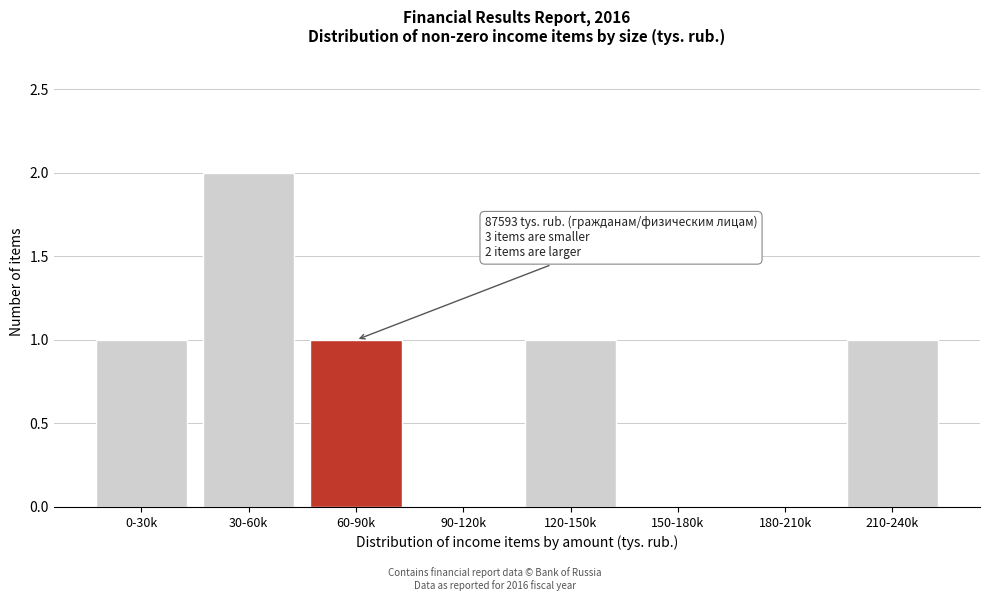

Reading left to right, what are all the values shown in this chart?

0-30k=1	30-60k=2	60-90k=1	90-120k=0	120-150k=1	150-180k=0	180-210k=0	210-240k=1